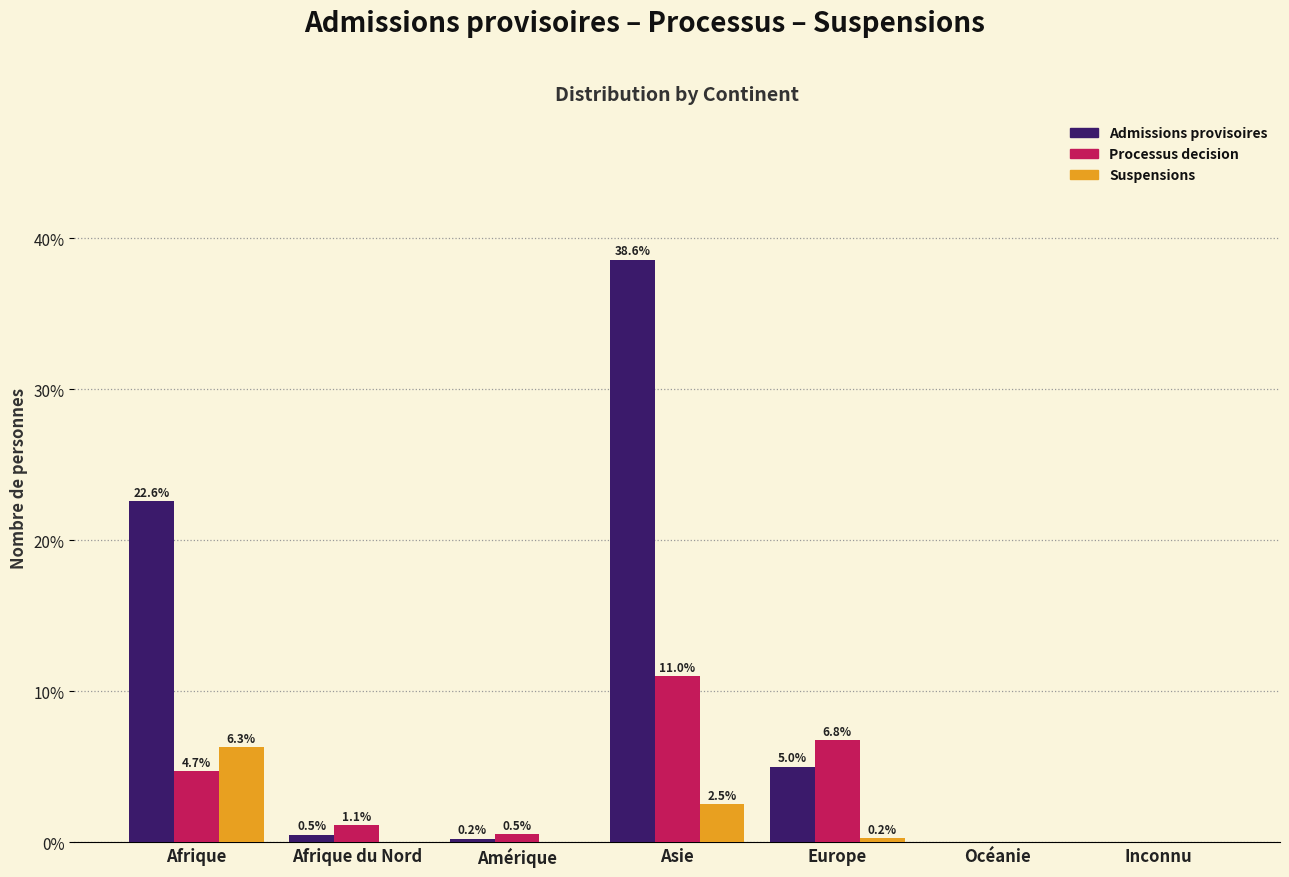

Which category has the highest value in the Suspensions series?

Afrique